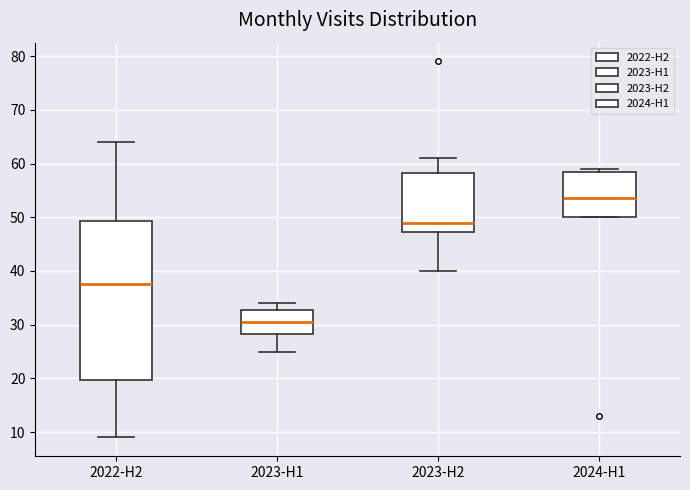

Where does the lower whisker of the box for 2023-H2 end on the y-axis? The values are not printed on the chart, so give them approximately, as read against the axis.

40